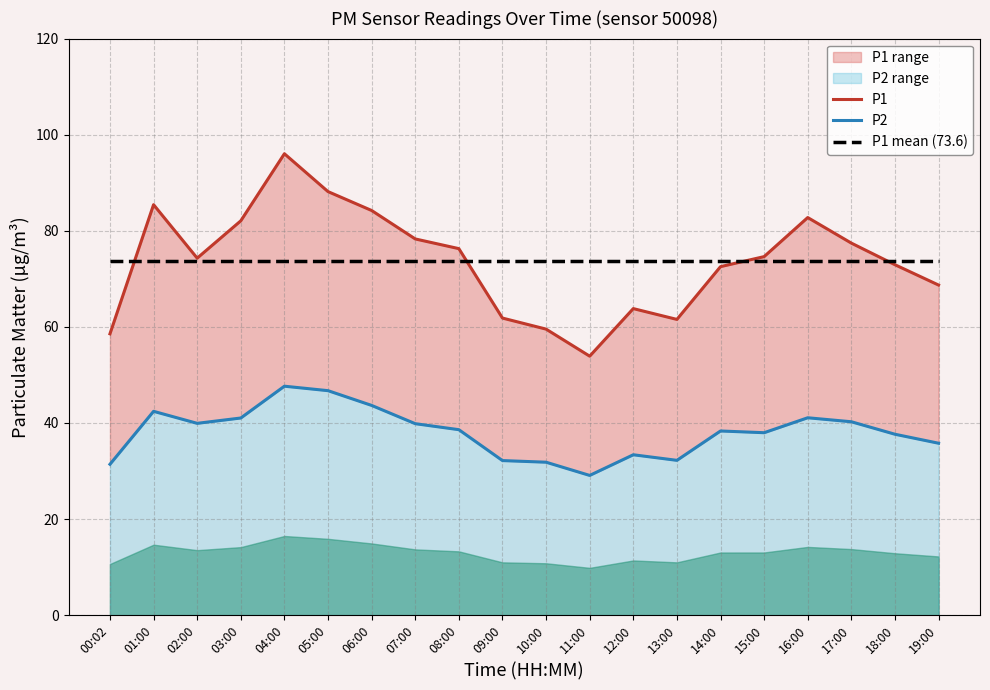

Which has a higher value, 04:00 or 02:00?

04:00